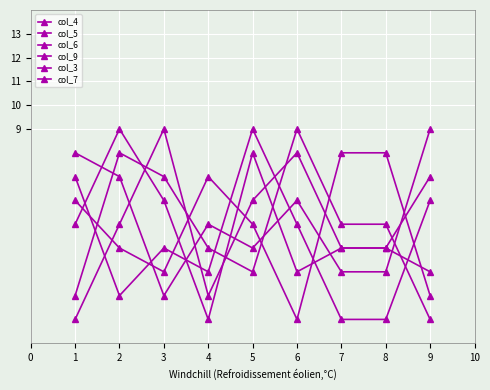

At which label does col_9 first exceed 5?

2